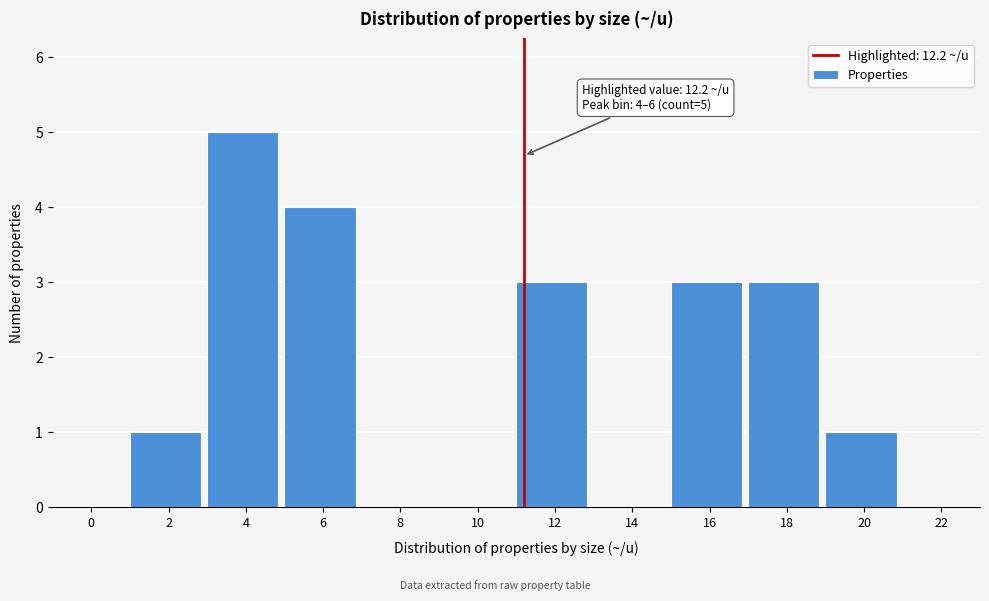

Reading left to right, transcribe all the data shown in this chart.

0=0	2=1	4=5	6=4	8=0	10=0	12=3	14=0	16=3	18=3	20=1	22=0